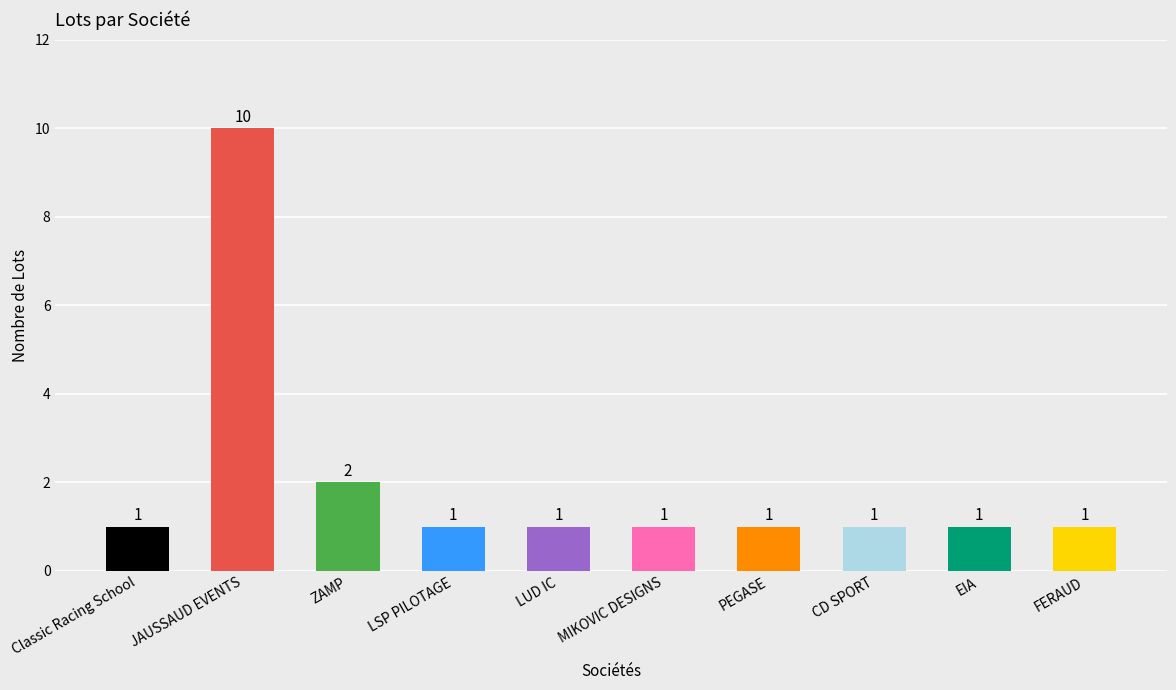

What value does the data have at Classic Racing School?

1